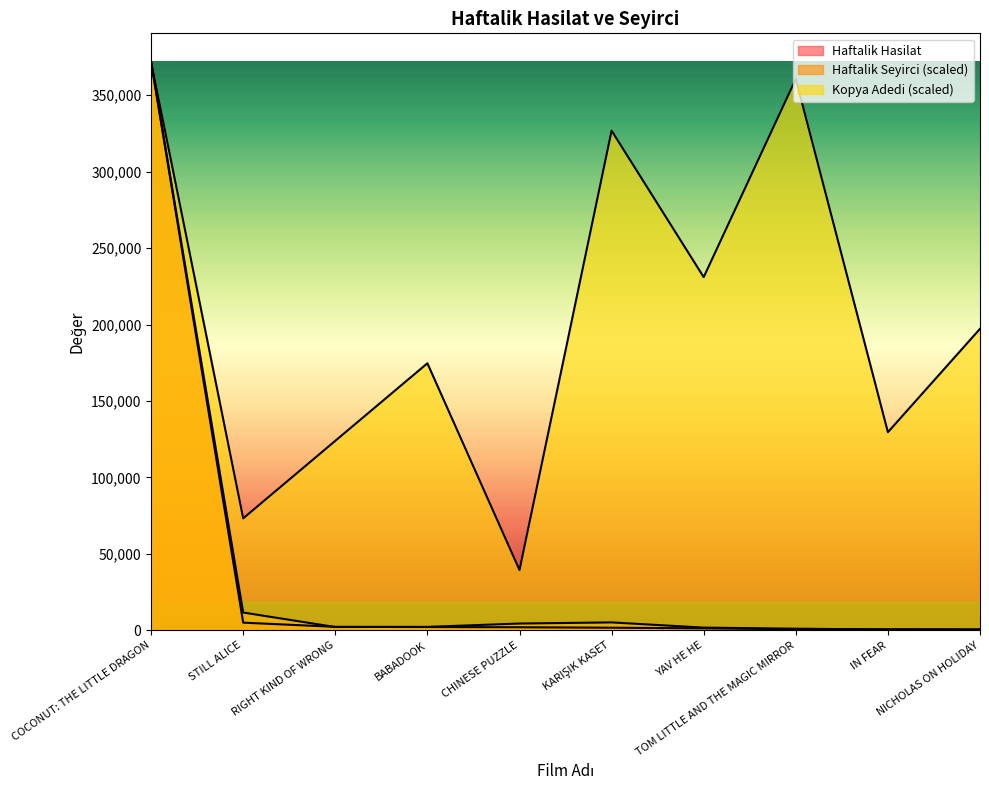

True or false: Haftalik Hasilat and Kopya Adedi cross at least once.

False